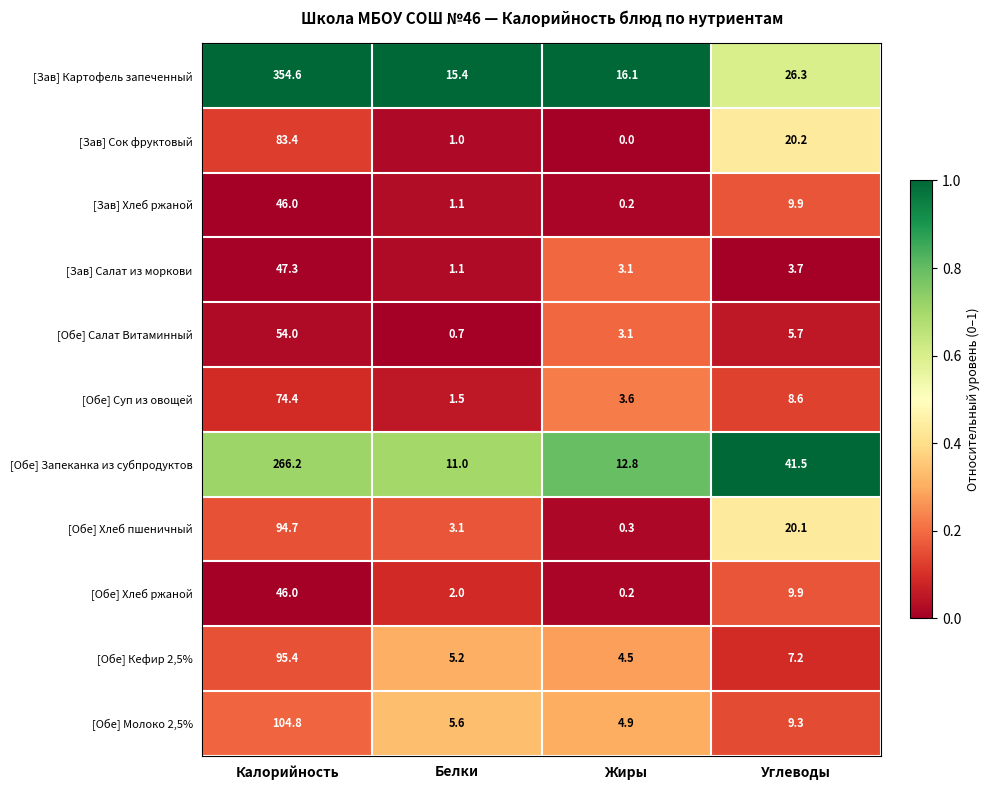

At which category is the sum across all series the highest?

Калорийность